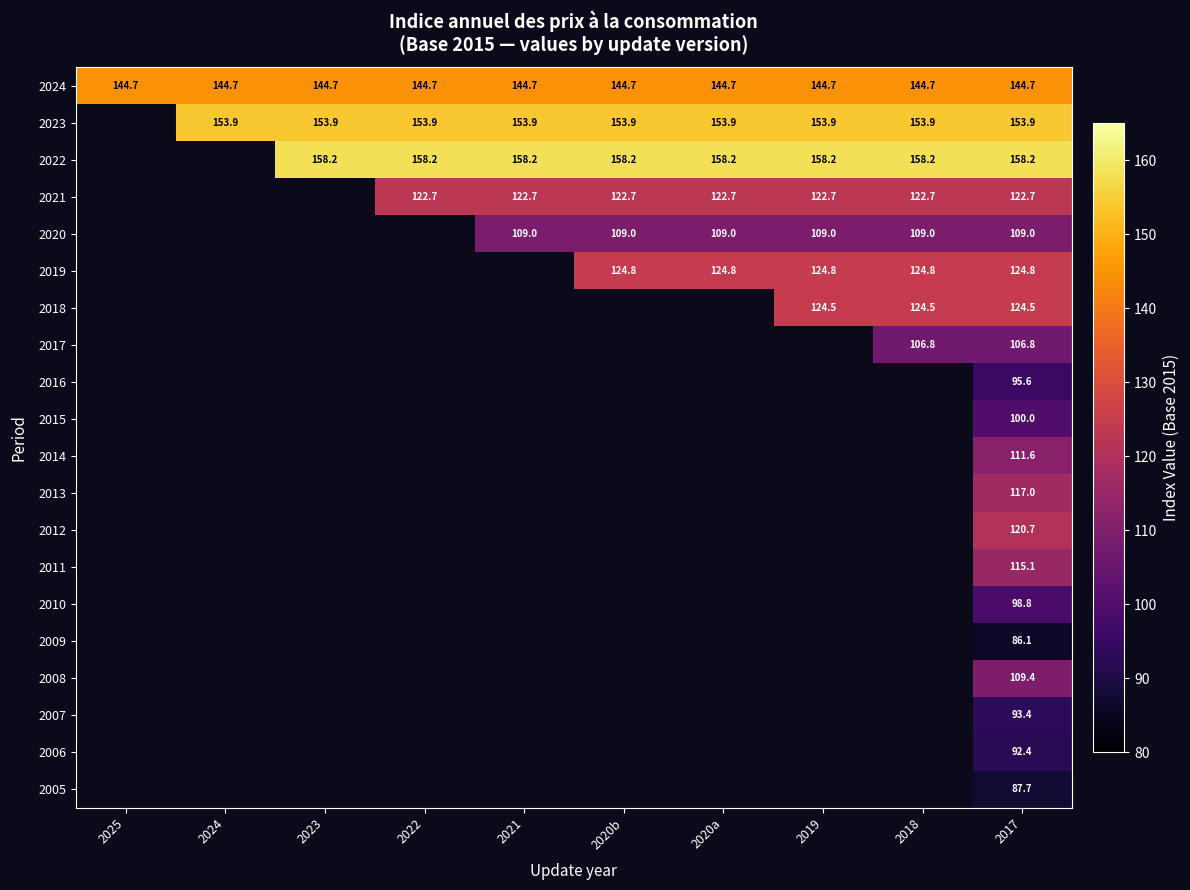

What is the spread (max minus min) of values at 2020a?

49.2